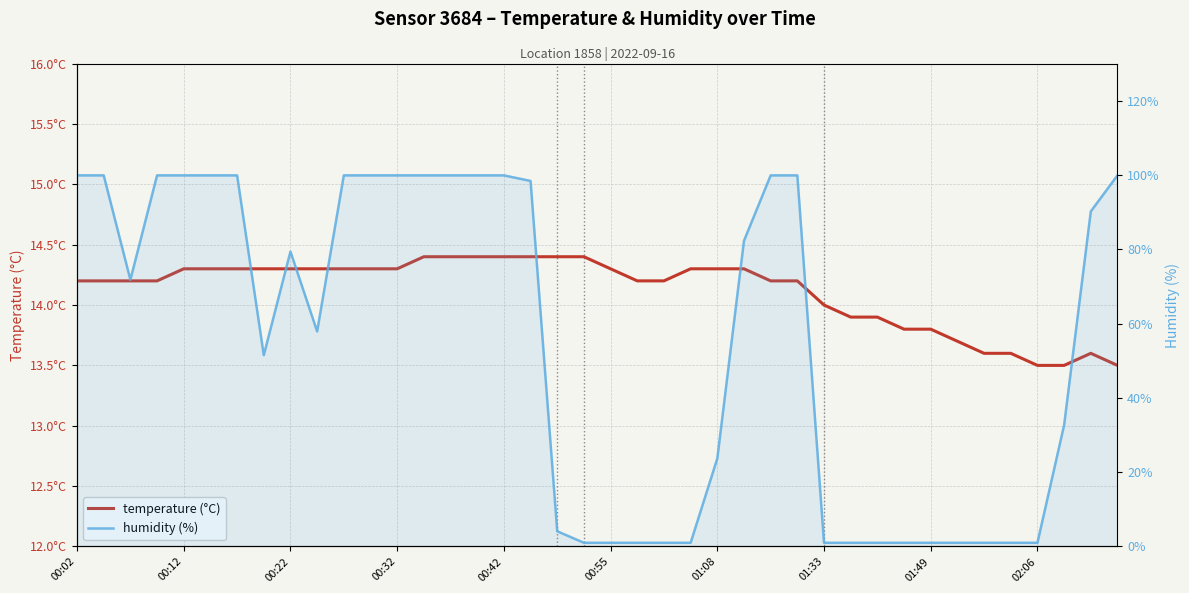

How many lines are shown in the chart?

2